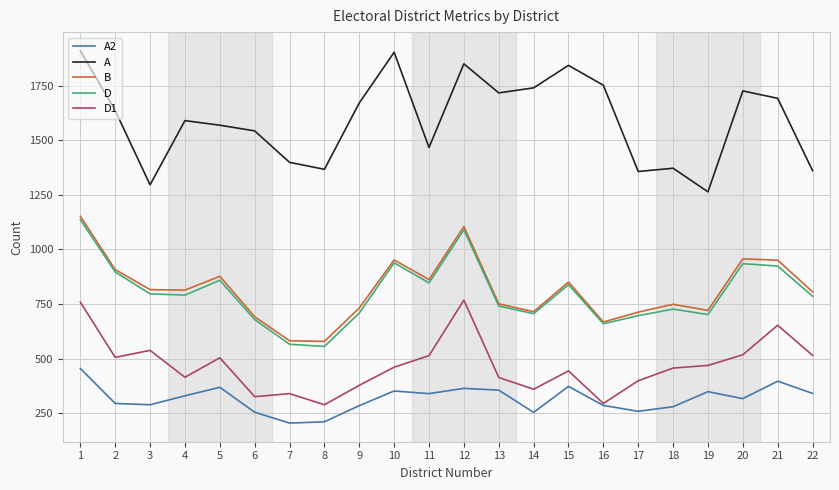

Is the value of D at 11 greater than the value of D1 at 17?

Yes